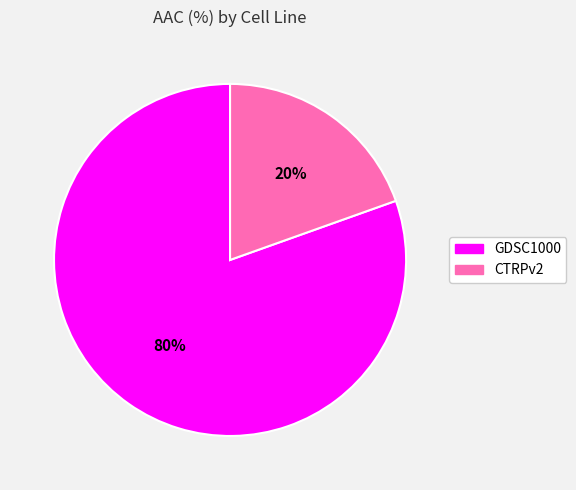

To the nearest percent, what is the average slice percentage?

50%